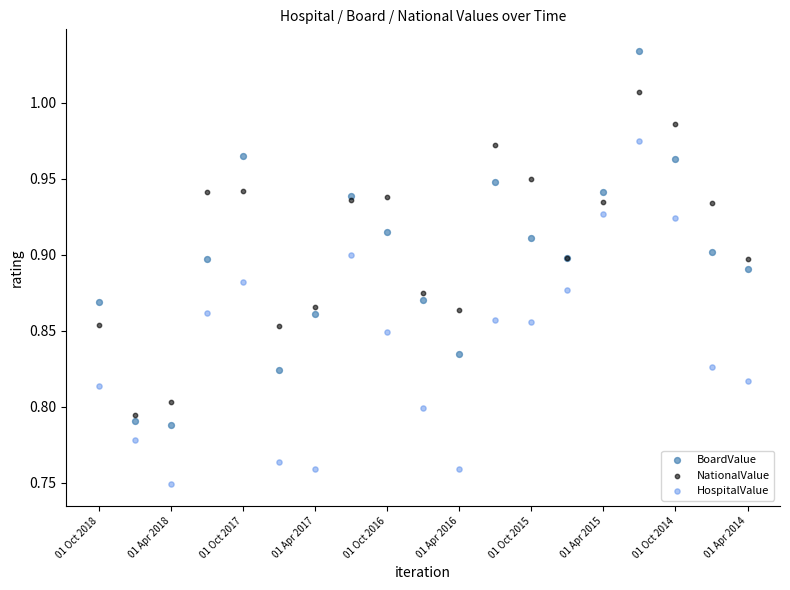

What are all the series names shown in the legend?

BoardValue, NationalValue, HospitalValue